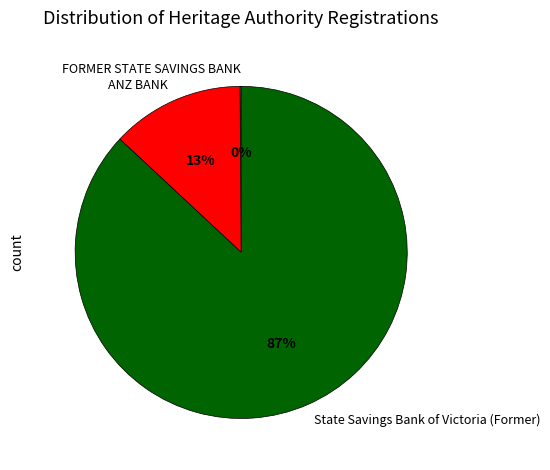

Which slice is the largest?

State Savings Bank of Victoria (Former)